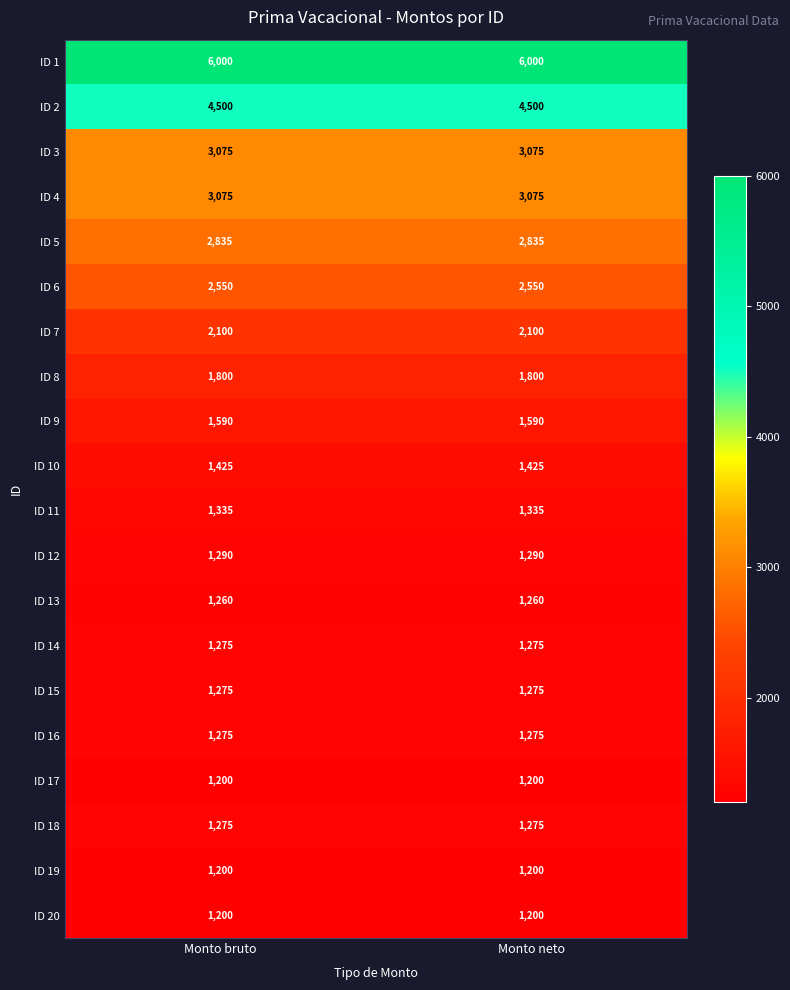

What is the approximate value of ID 3 at Monto bruto?

3075